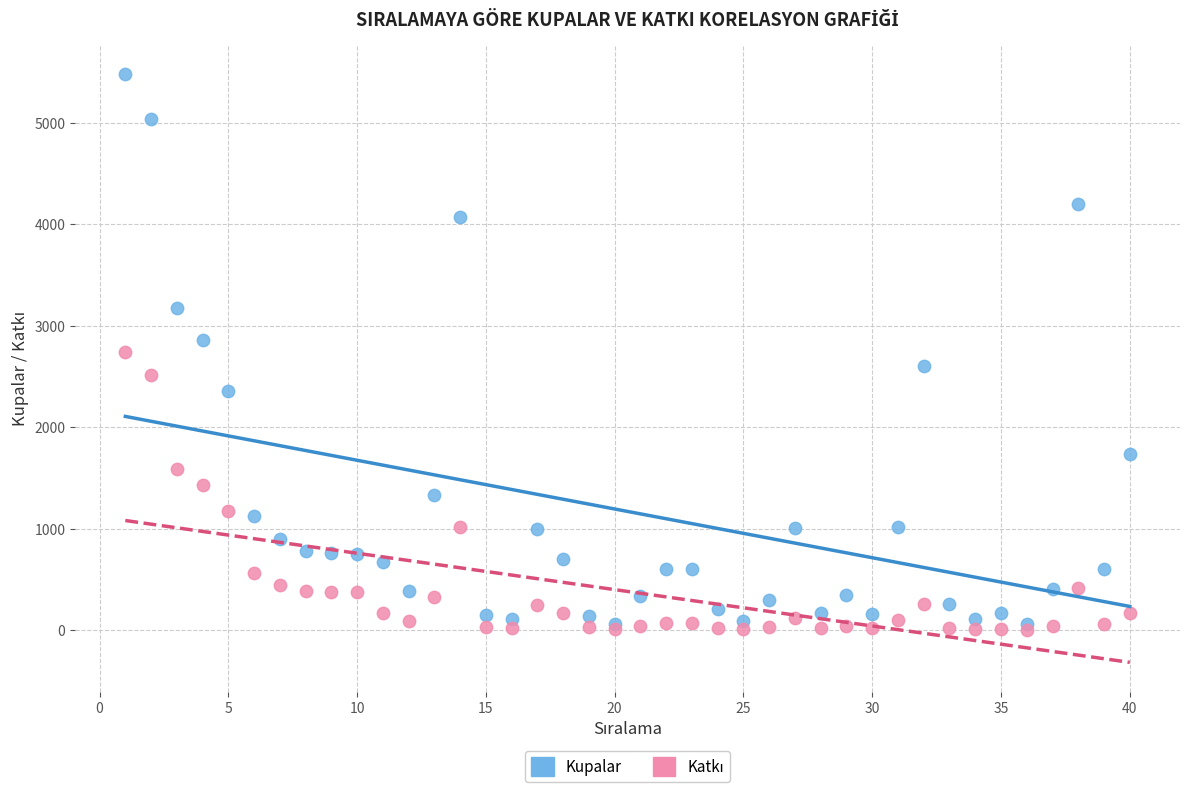

Which series has the largest Y range (max minus min)?

Kupalar